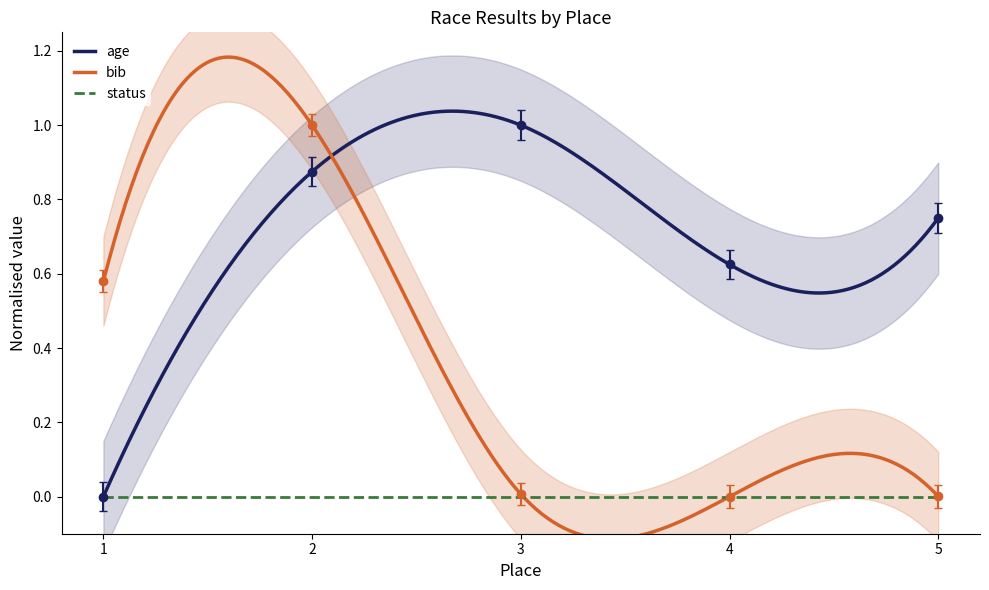

At how many categories does at least one series exceed 0?

5